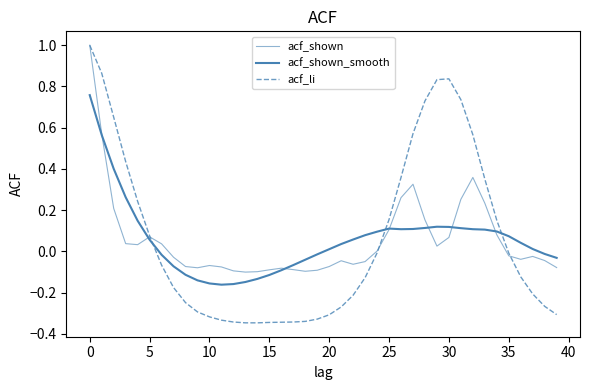

How many interior local peaks does the acf_li series have?

1